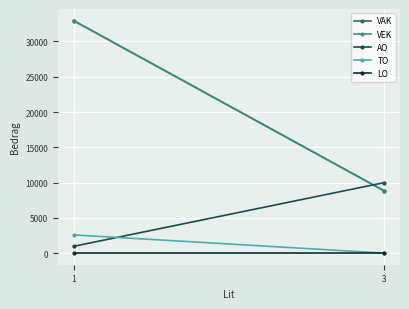

What is the sum of all AO values?

10960